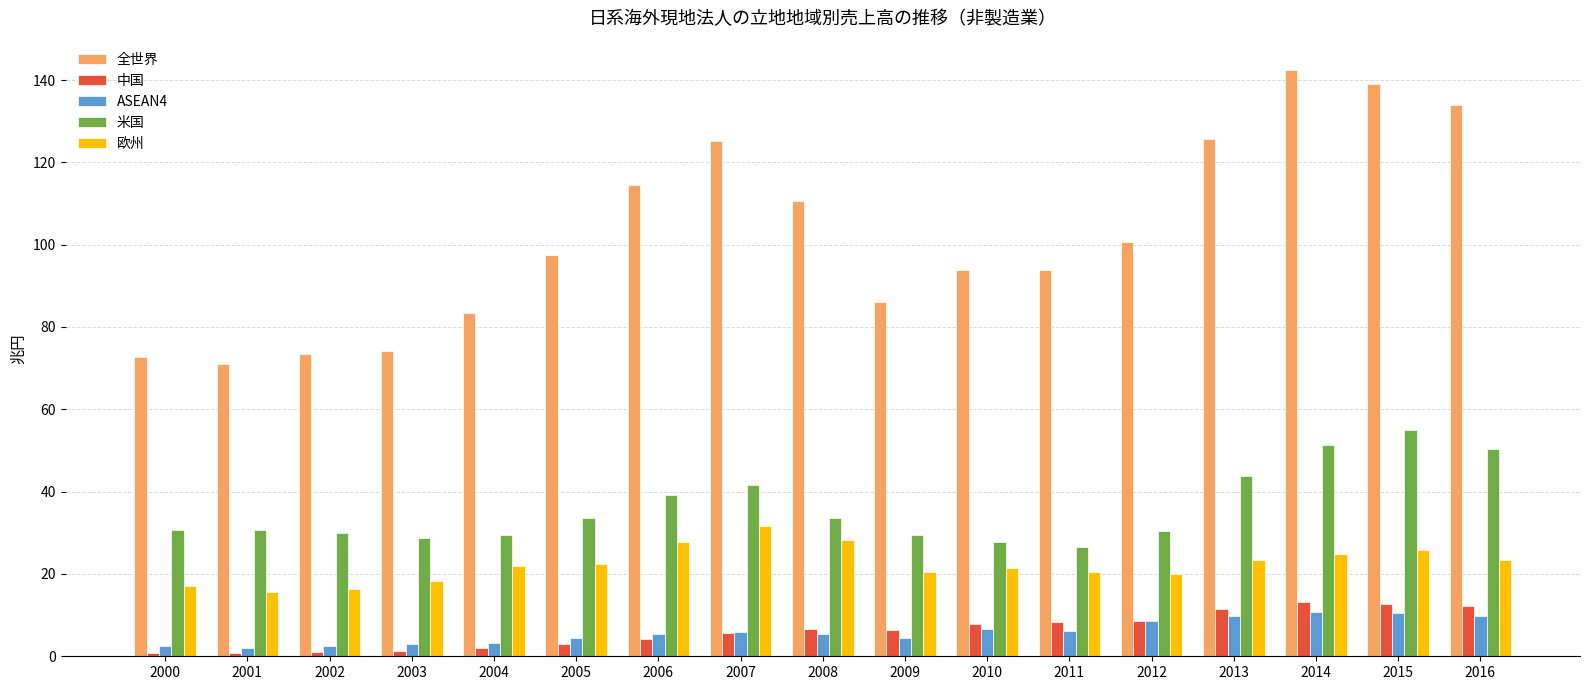

What is the maximum value shown in the chart?

142.4